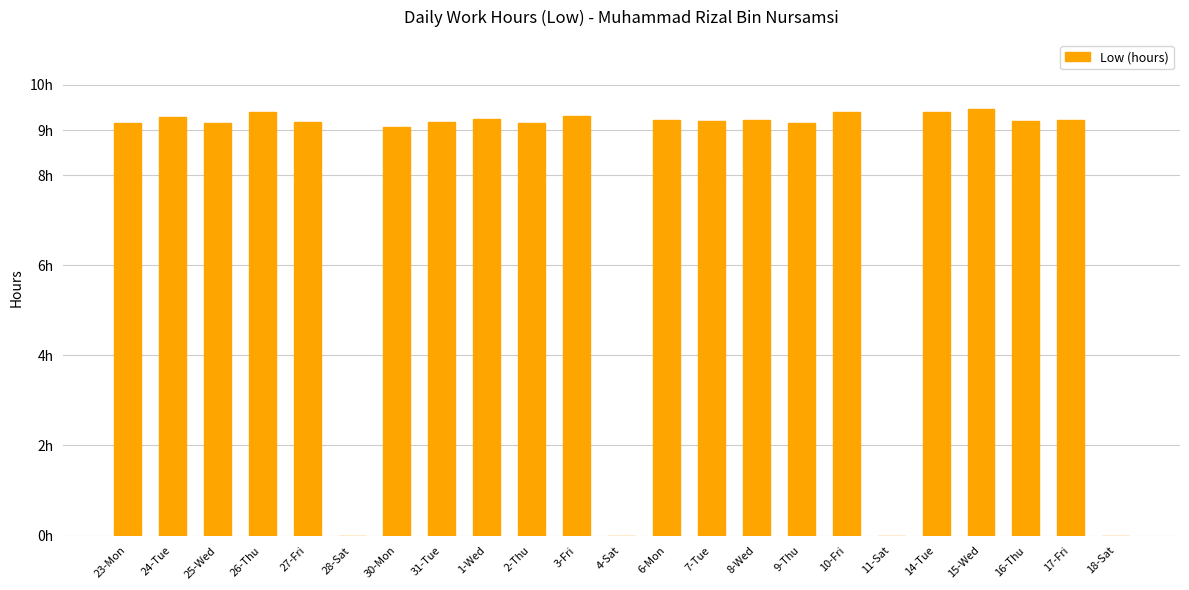

How many bars are there in total?

23